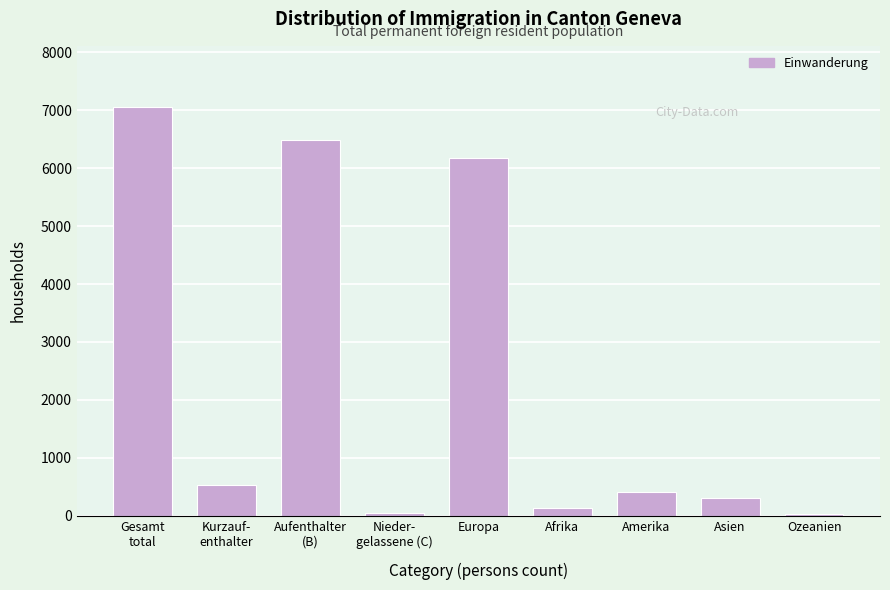

At which label is the value closest to 3540?

Europa